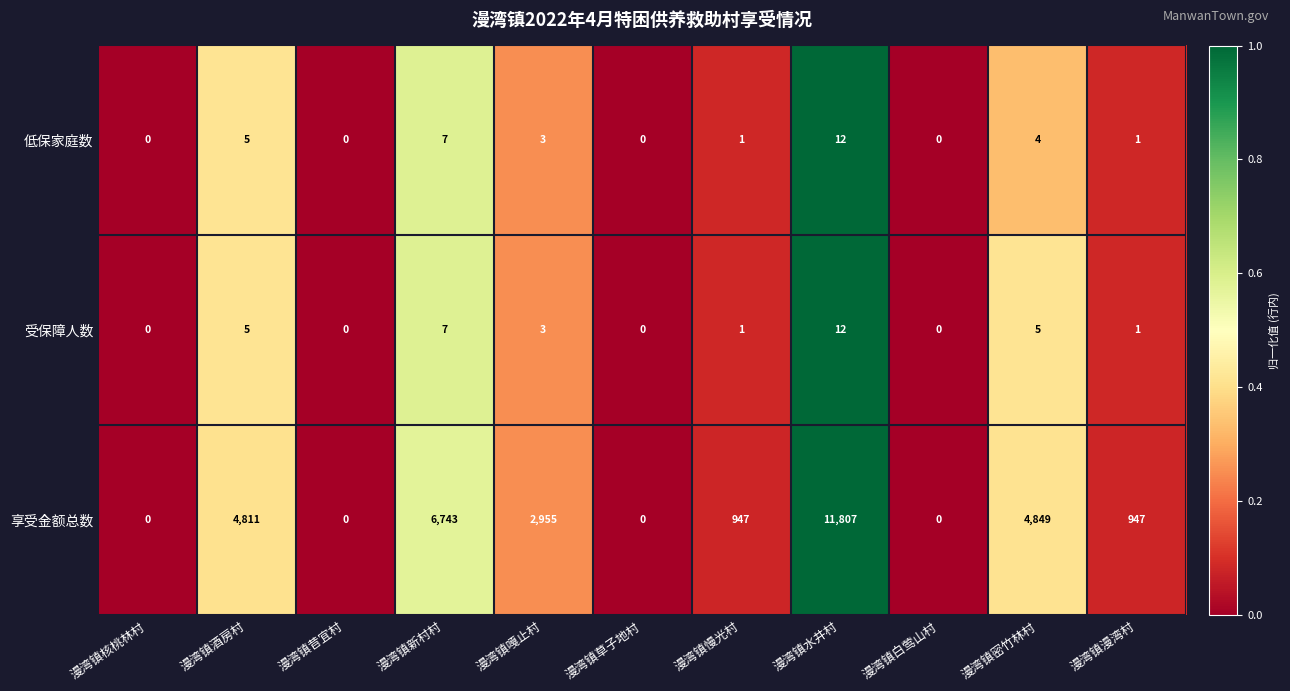

At which category is the sum across all series the highest?

漫湾镇水井村